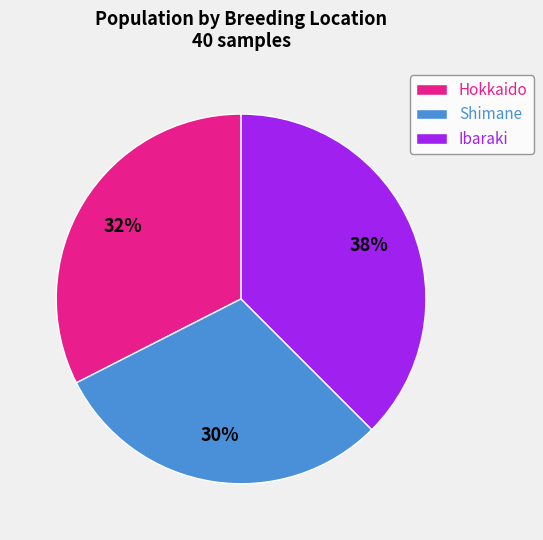

How many segments does this pie chart have?

3